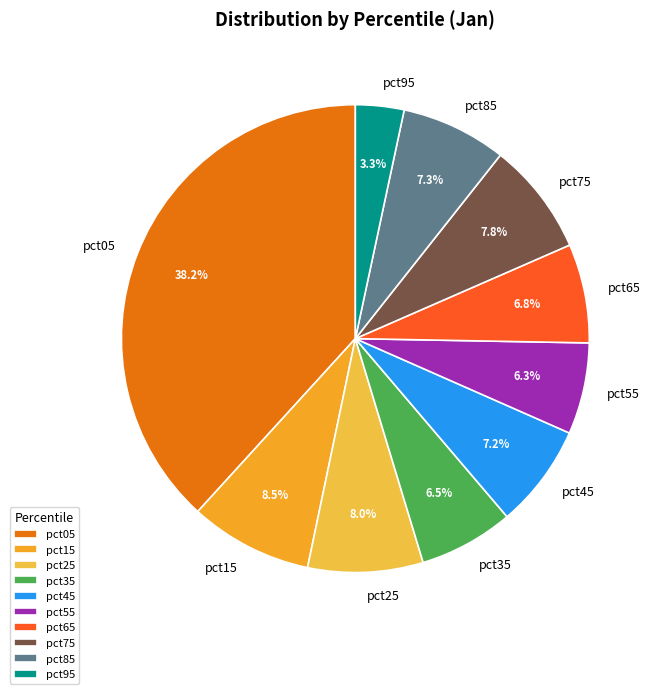

Which slice is the largest?

pct05